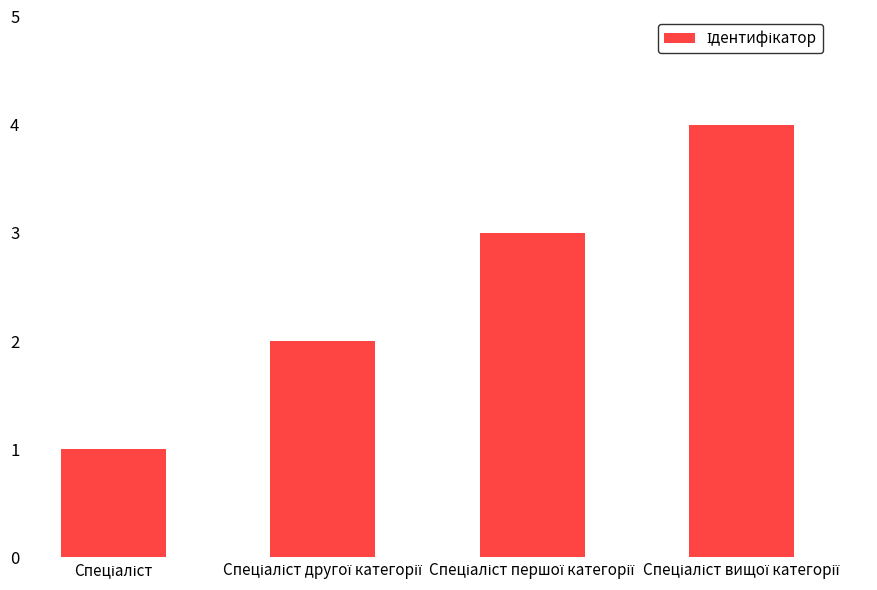

What is the sum of all values?

10